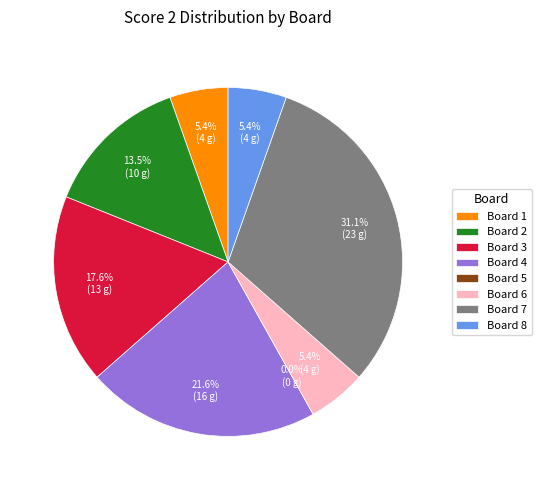

What percentage is NOT represented by Board 3?

82.4%